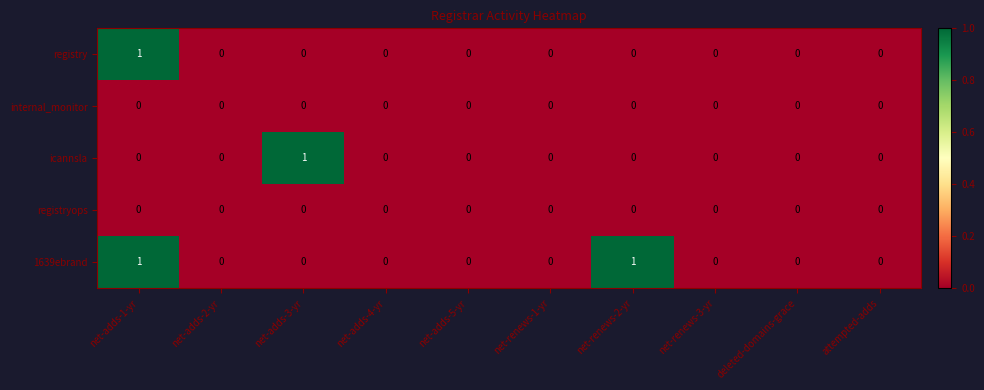

The registryops series shows 0 at net-renews-2-yr. True or false?

True